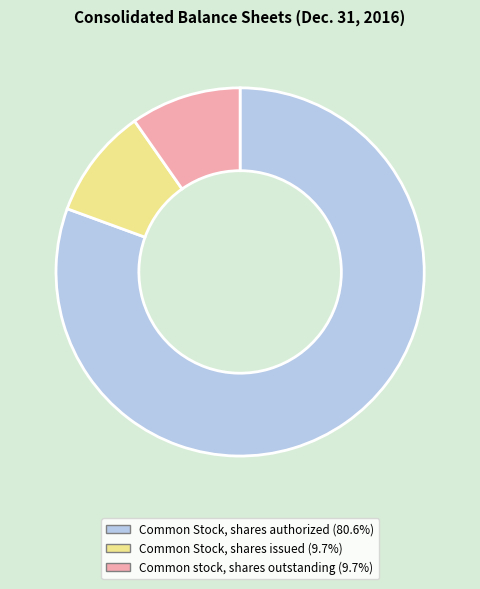

Which slice is the largest?

Common Stock, shares authorized